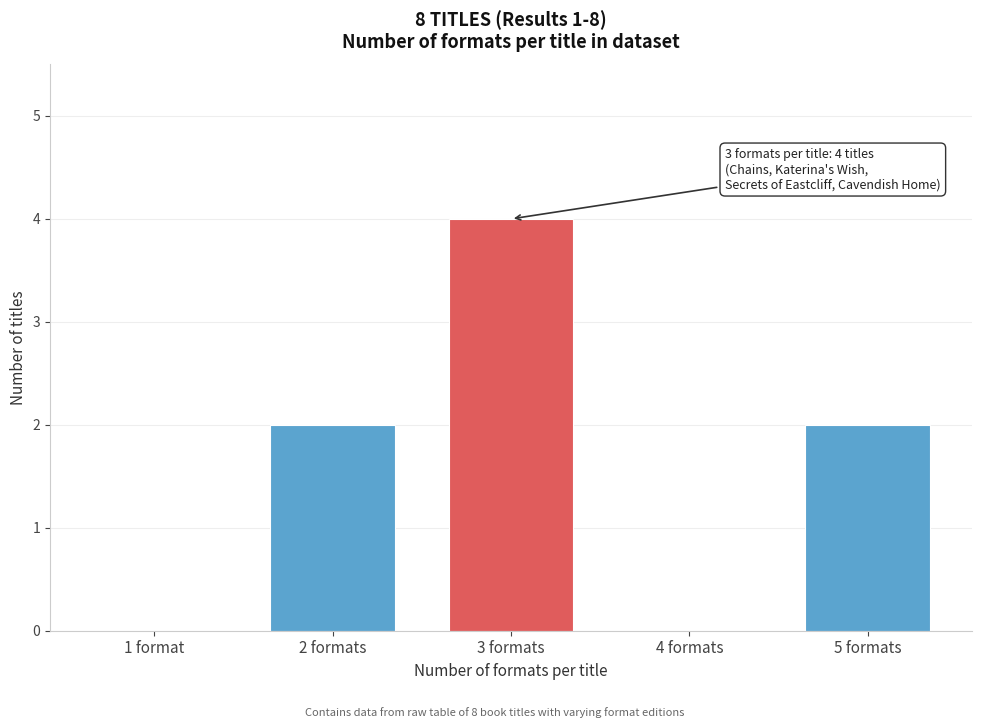

Reading left to right, what are all the values shown in this chart?

1 format=0	2 formats=2	3 formats=4	4 formats=0	5 formats=2